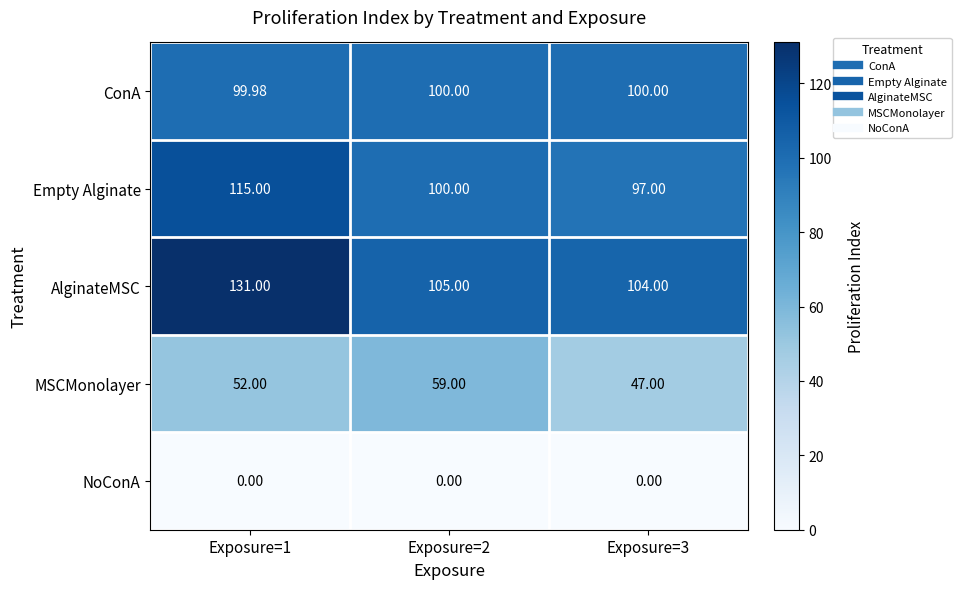

Which series changed the most between Exposure=2 and Exposure=3?

MSCMonolayer